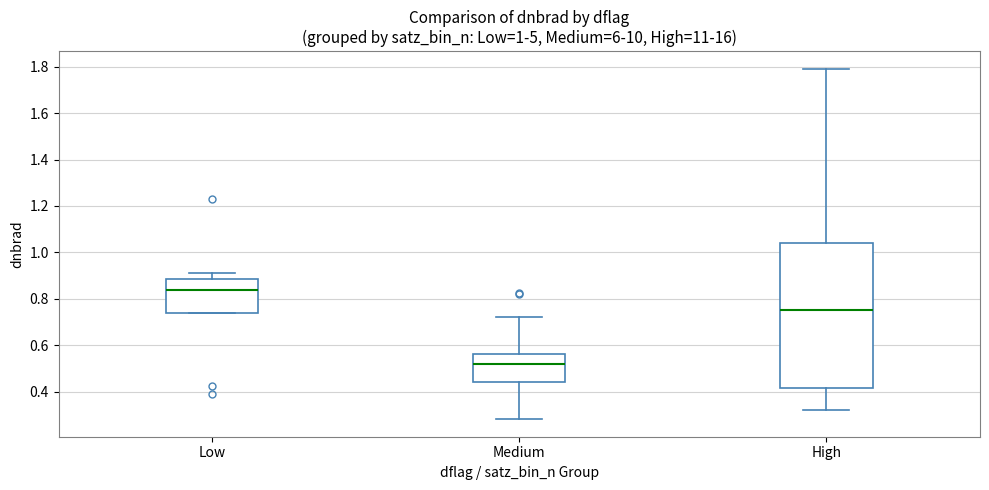

Which box's median line is the lowest?

Medium